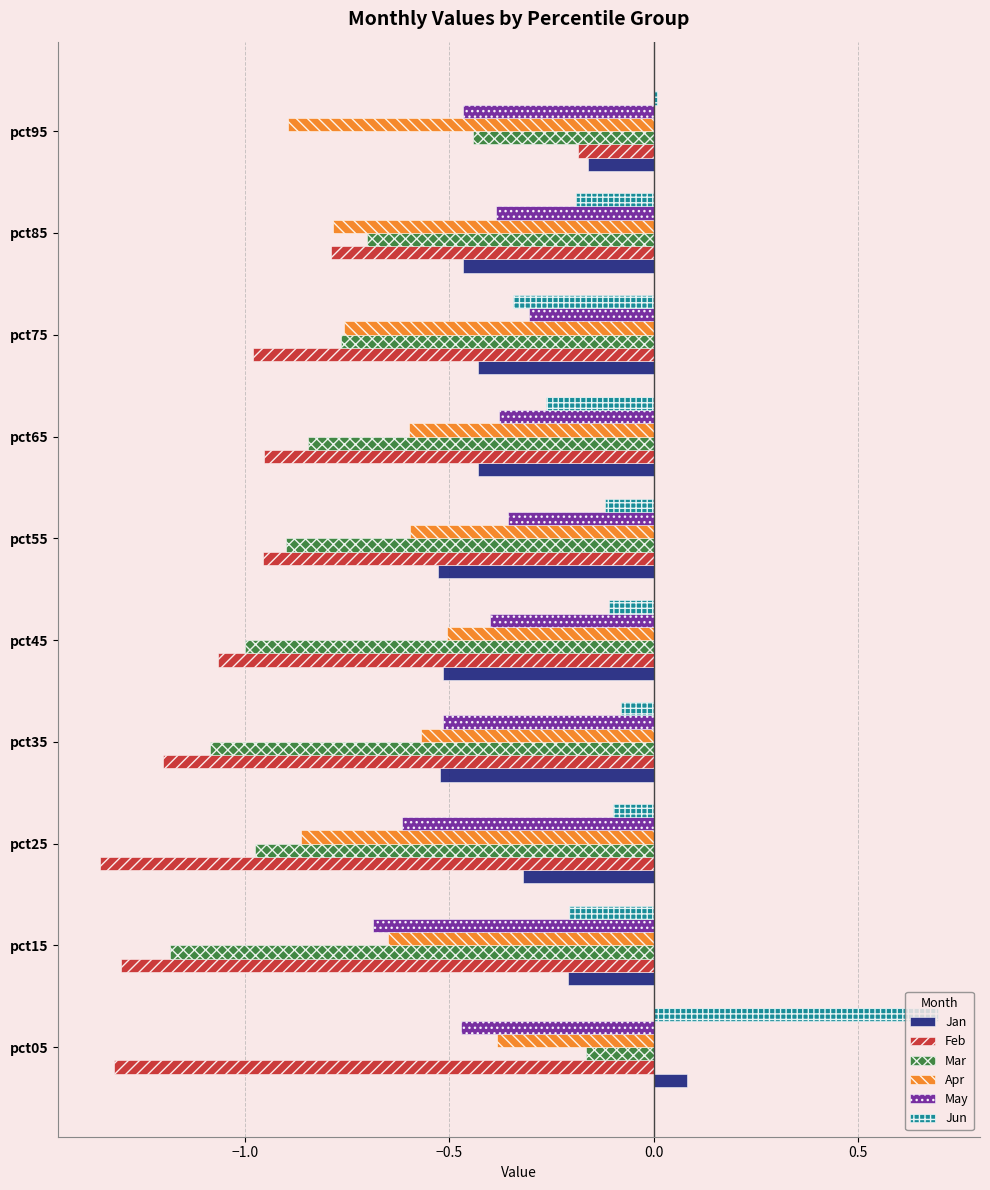

What is the minimum value for May?

-0.7